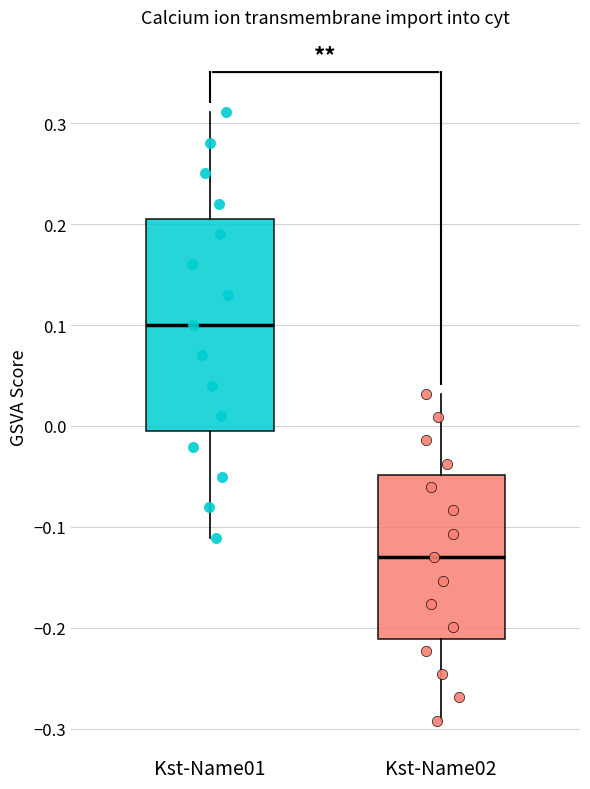

Which box is the tallest, from its lower edge to its upper edge?

Kst-Name01